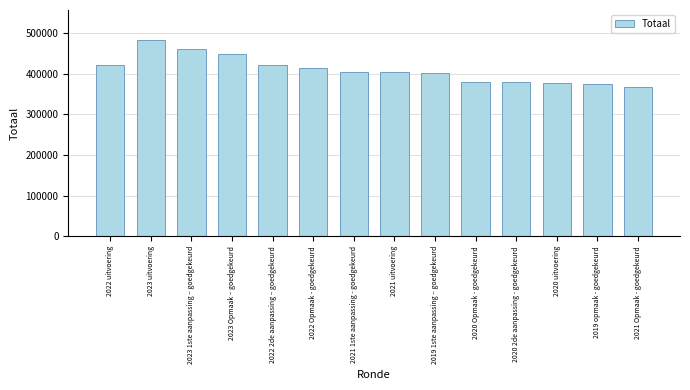

Does the chart contain stacked bars?

No